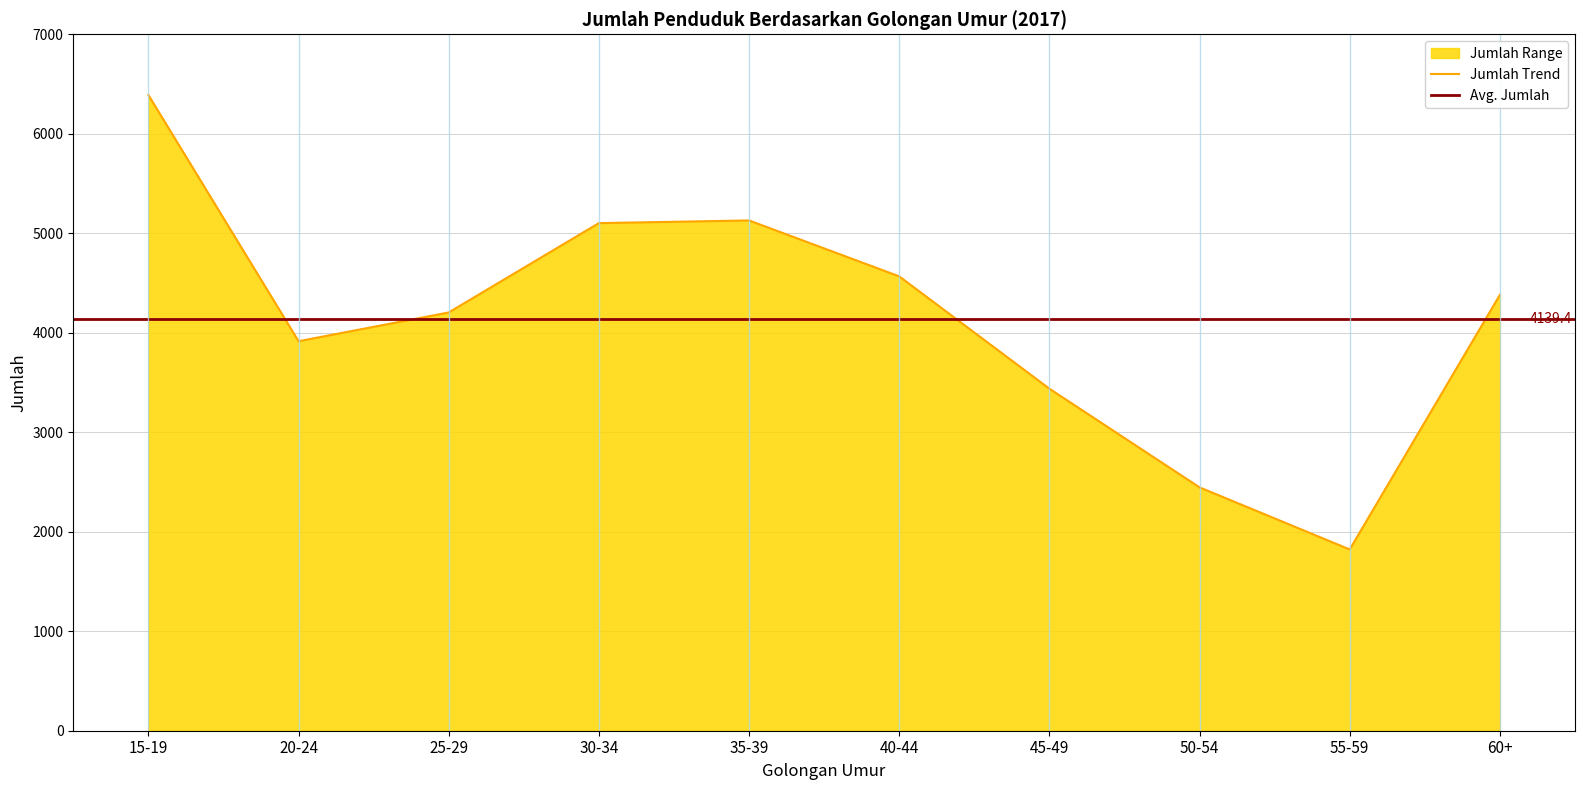

The chart shows a value of 4381 at 60+. True or false?

True